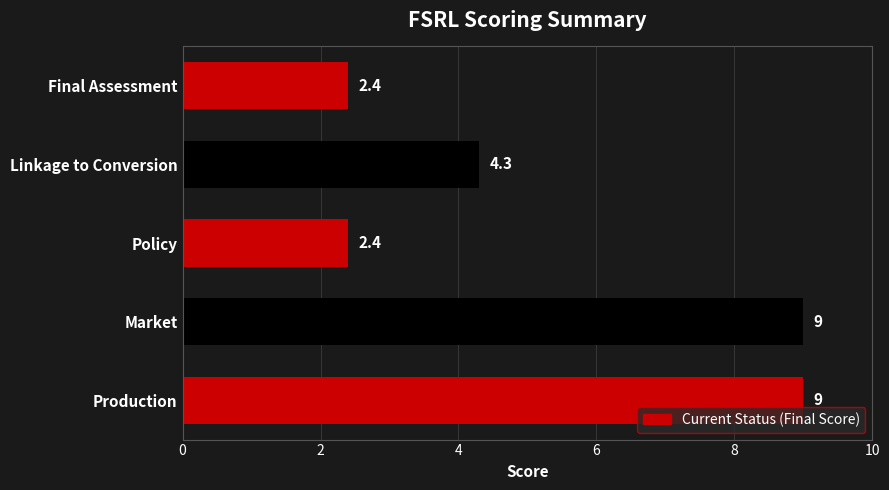

What is the minimum value shown in the chart?

2.4